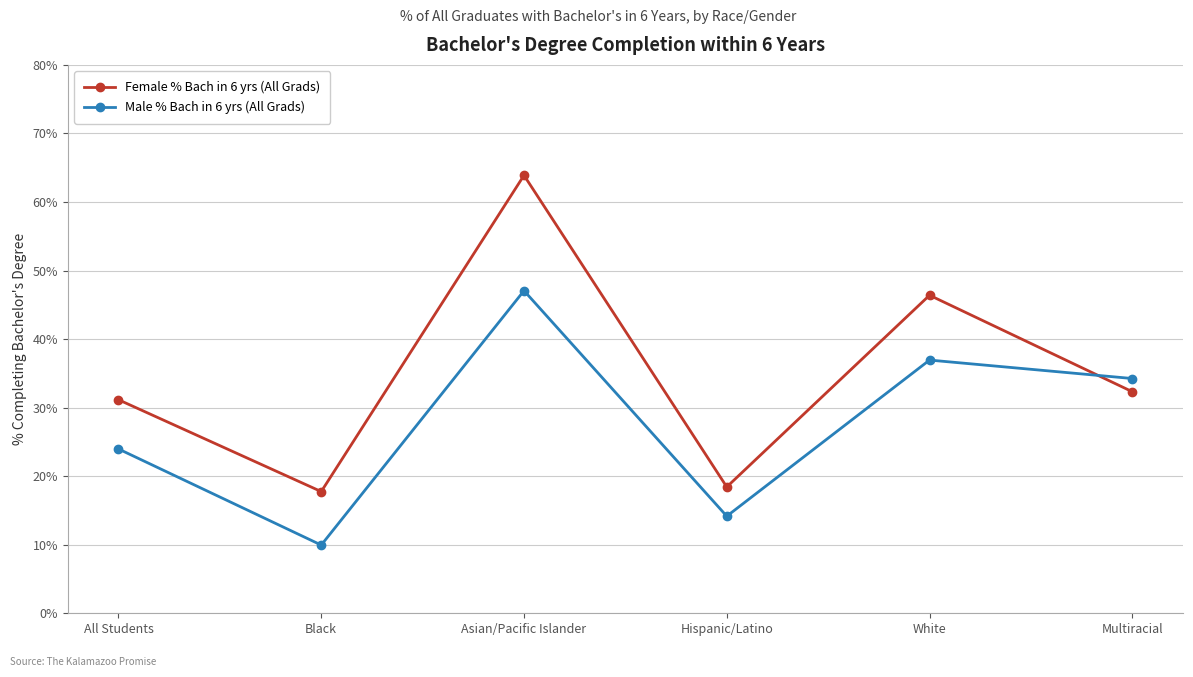

What is the difference between the second highest and second lowest values in the Male % Bach in 6 yrs (All Grads) series?

22.8